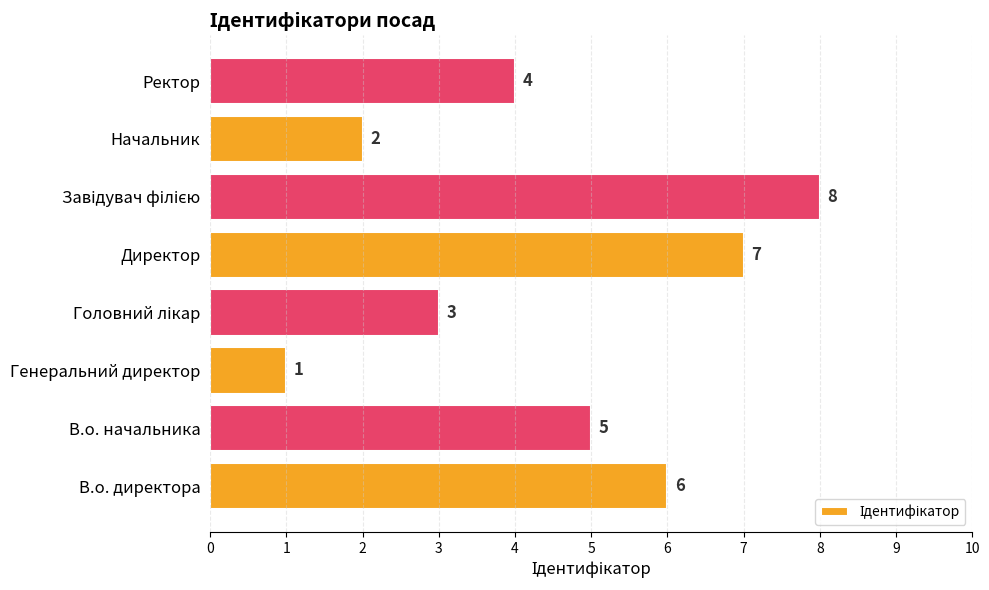

Count the number of data series in this chart.

1